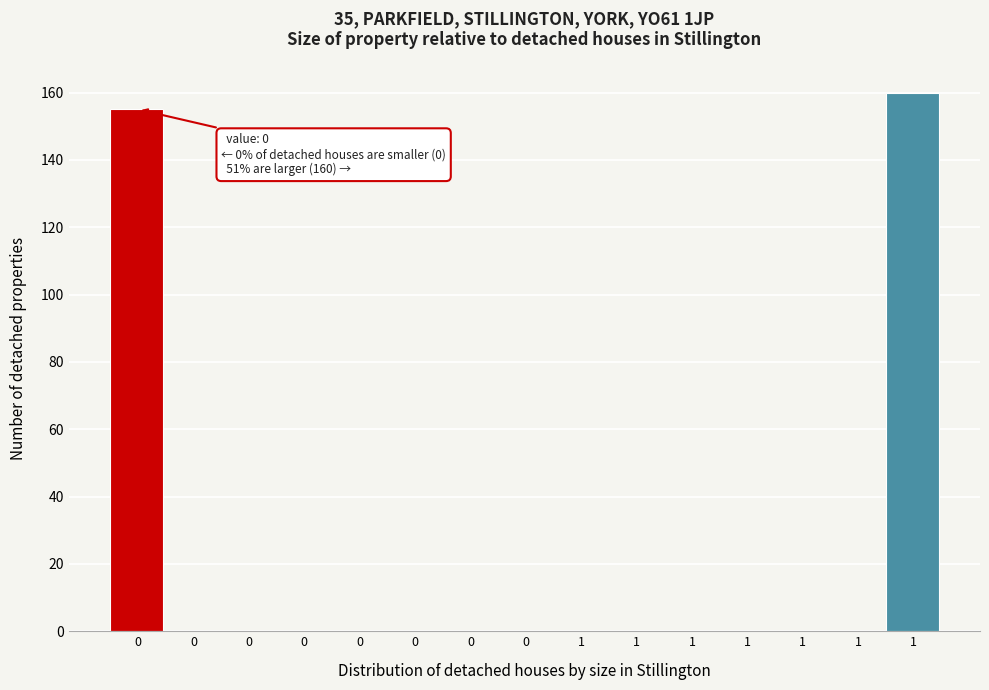

How many categories are shown in the chart?

15